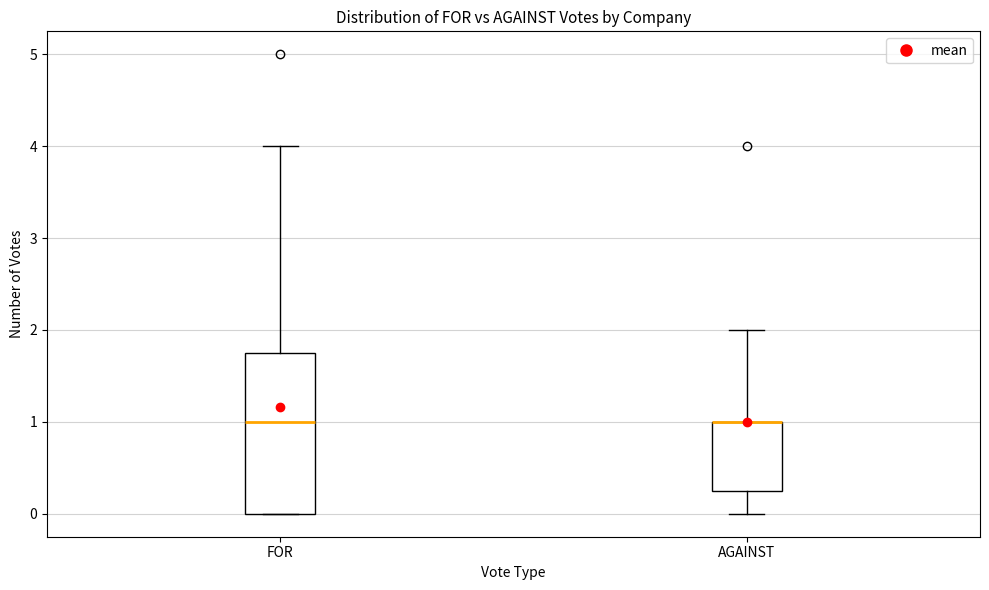

Reading left to right, transcribe this box plot: for each box, give where its median line is, the range the box spans, and where its two whiskers end, as read against the y-axis. The values are not printed on the chart, so give them approximately, as read against the axis.

FOR: median 1.0, box 0.0 to 1.8, whiskers 0.0 to 4.0
AGAINST: median 1.0 (drawn on the box's upper edge), box 0.3 to 1.0, whiskers 0.0 to 2.0